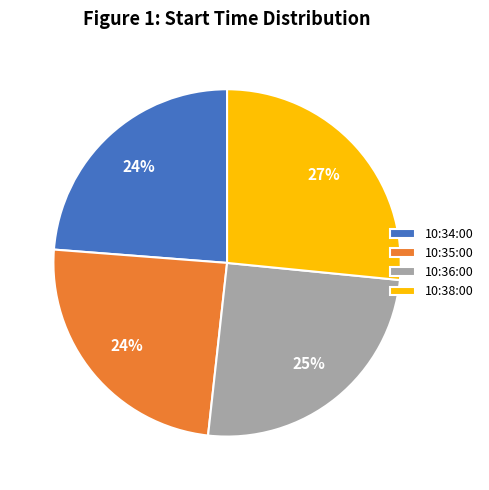

Which slice is the largest?

10:38:00